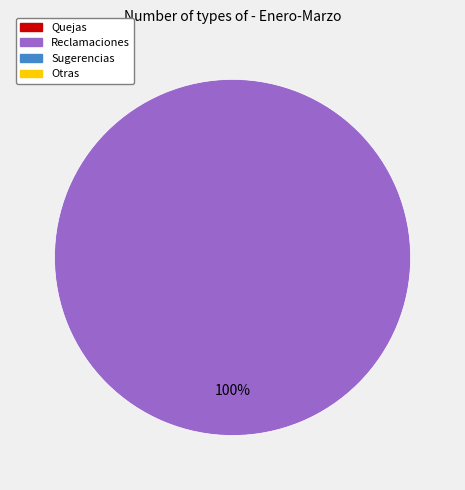

Does any single category account for the majority?

Yes